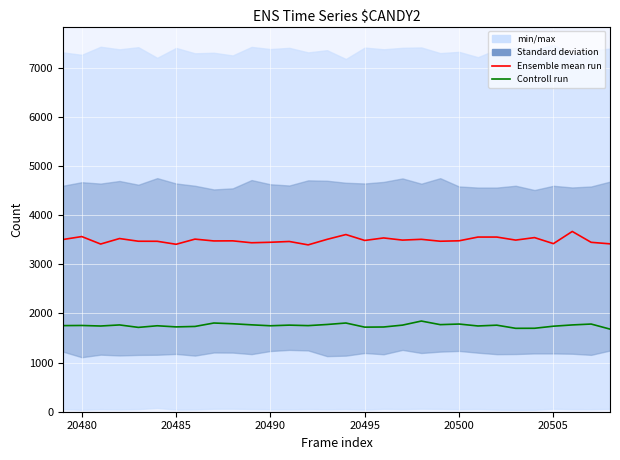

What is the sum of all Ensemble mean run values?

104731